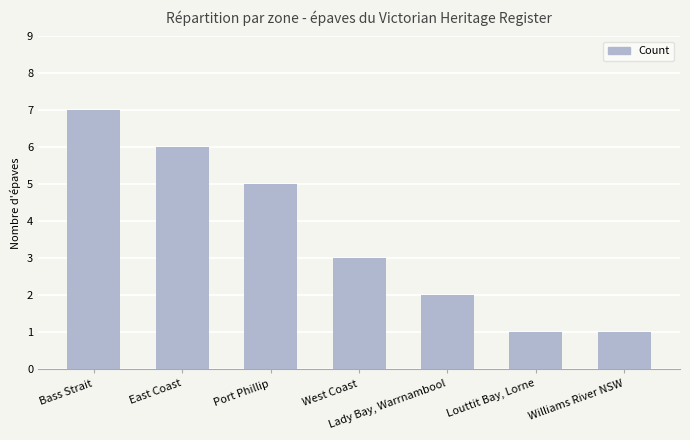

Approximately how many times larger is the value at Bass Strait compared to Williams River NSW?

7.0